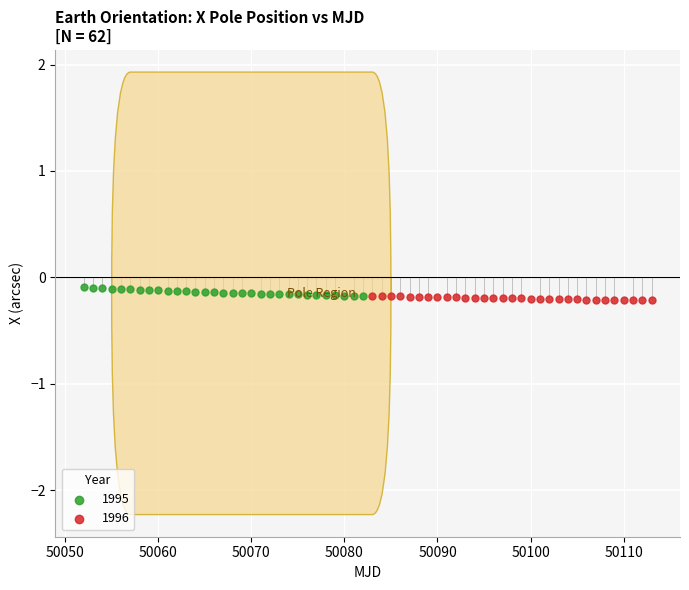

What are all the series names shown in the legend?

1995, 1996